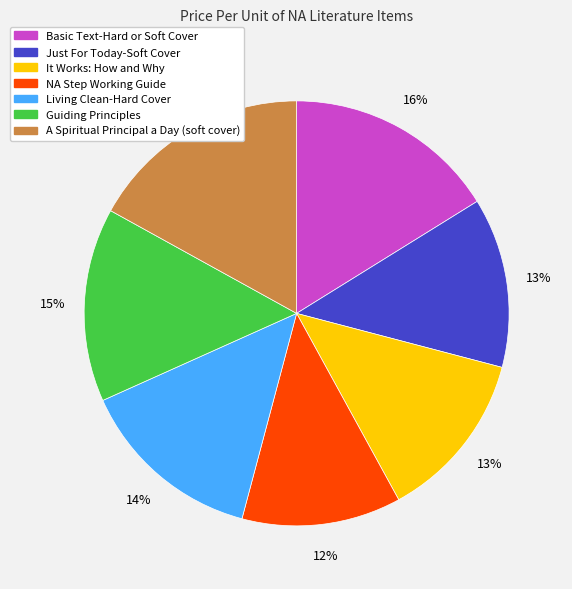

How many slices are in this pie chart?

7